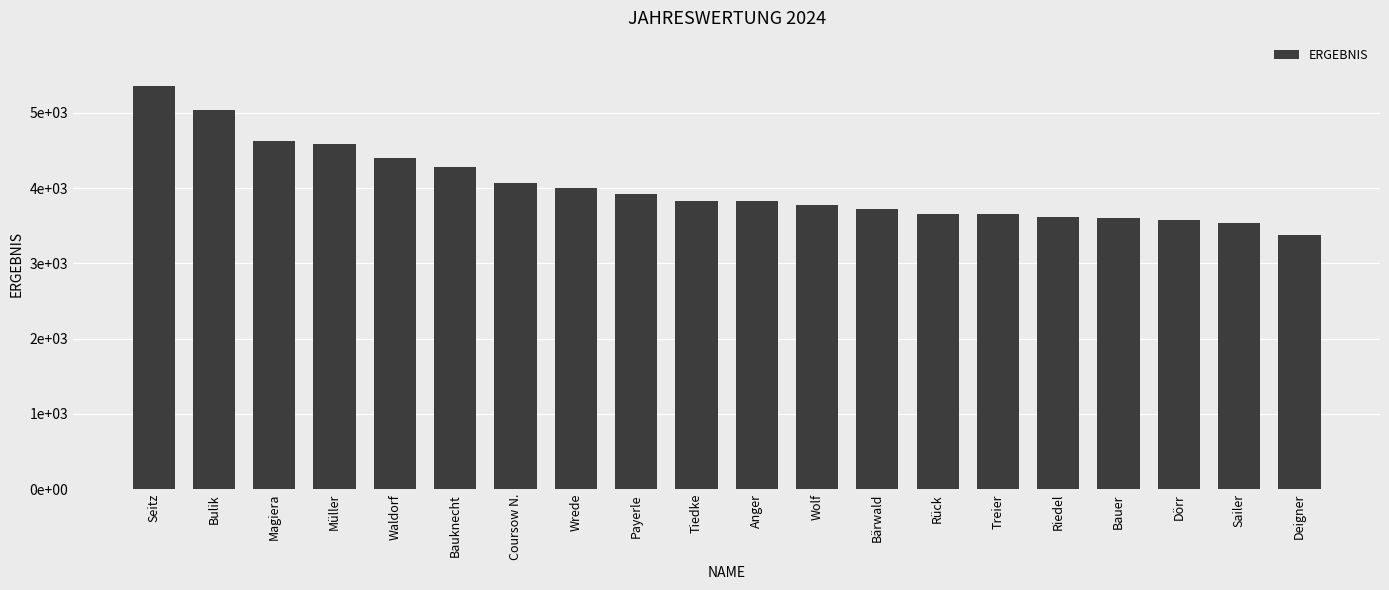

What is the change in value from Treier to Dörr?

-84